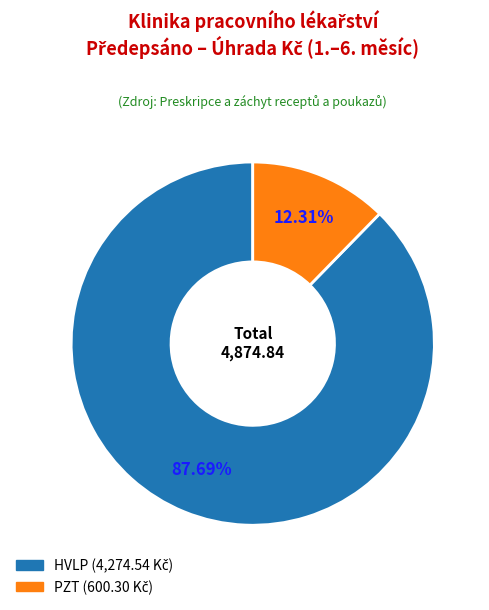

How many slices are in this pie chart?

2